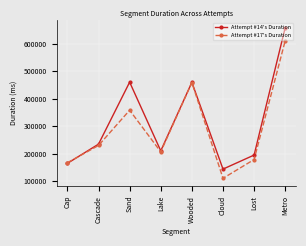

Is it true that Attempt #17's Duration equals 207150 at Lake?

True